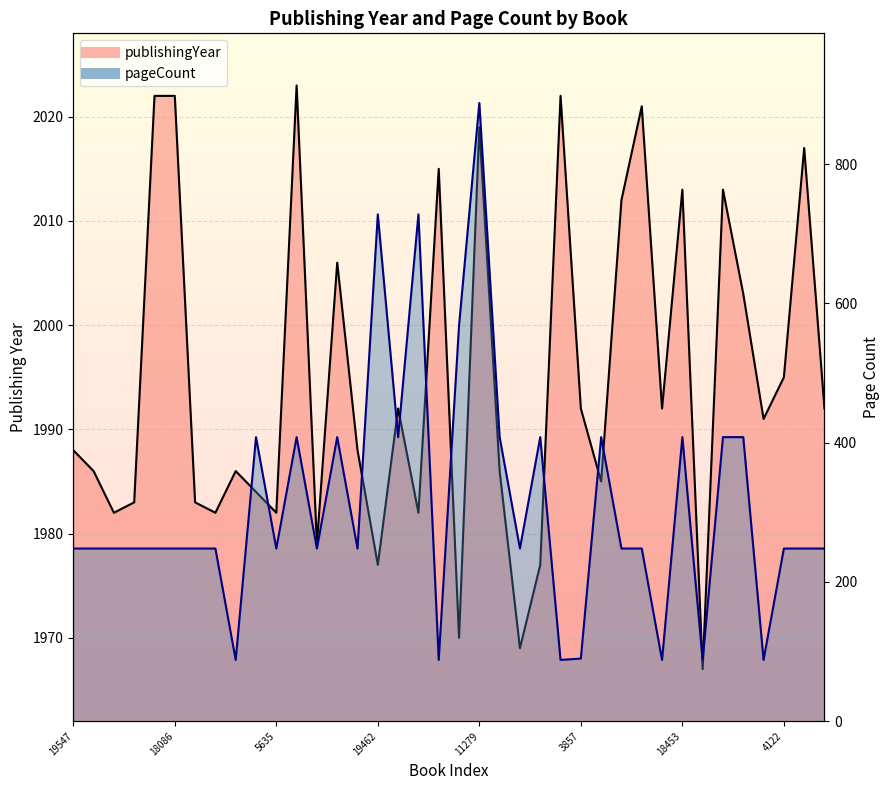

What is the difference between the second highest and minimum values in the publishingYear series?

55